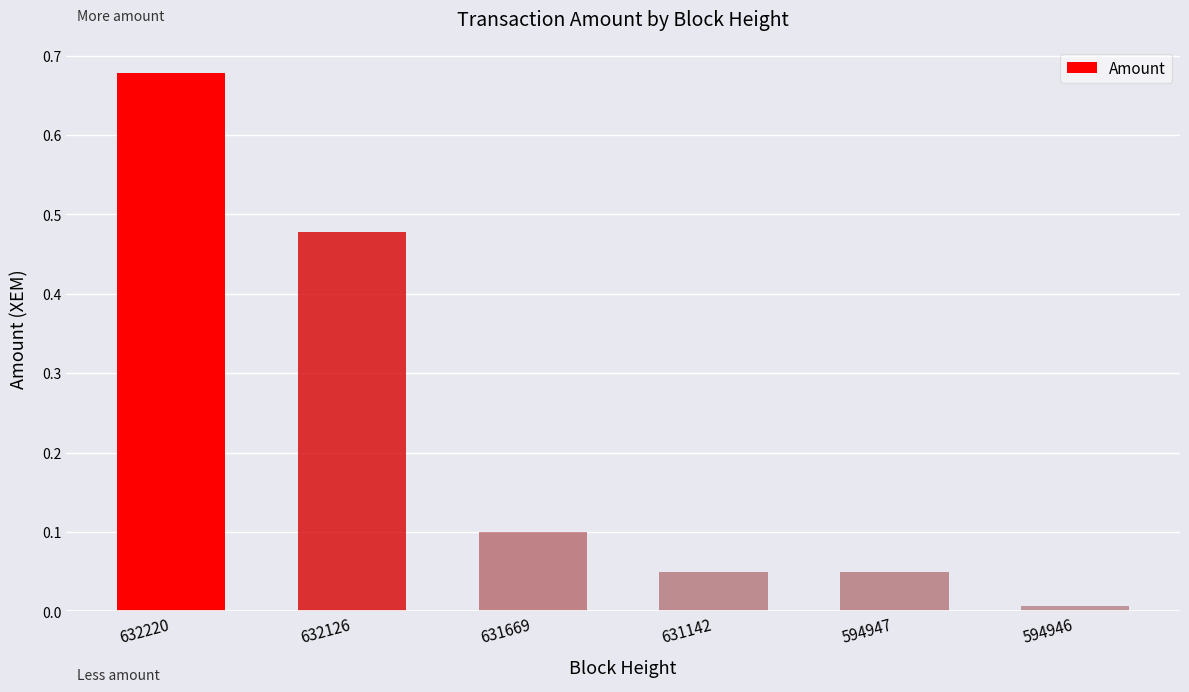

What is the change in value from 631669 to 594946?

-0.1